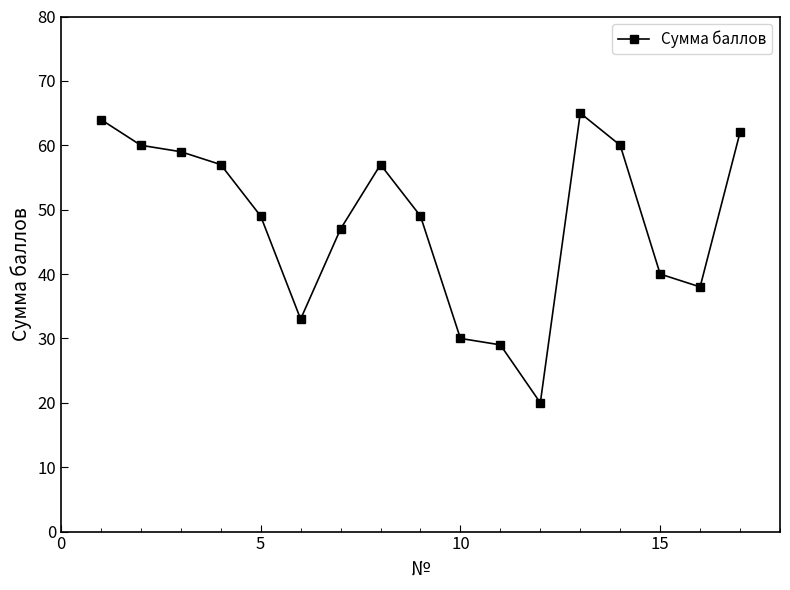

How many interior local peaks (higher than both neighbors) does the data have?

2